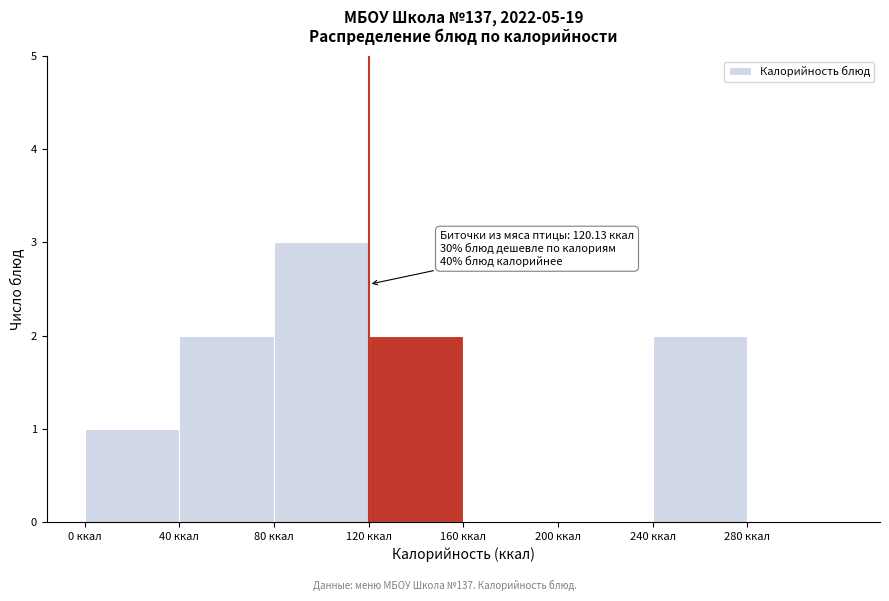

Over which range of the x-axis is the bar tallest?

80 to 120